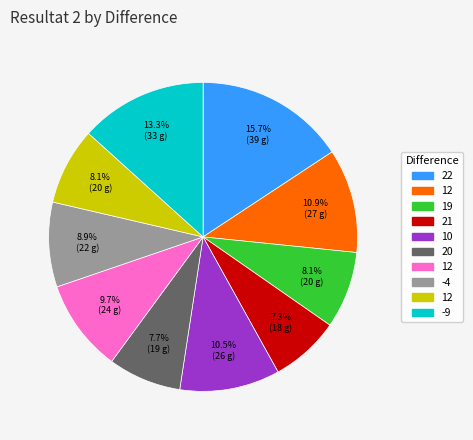

Is there any slice that represents more than half of the pie?

No